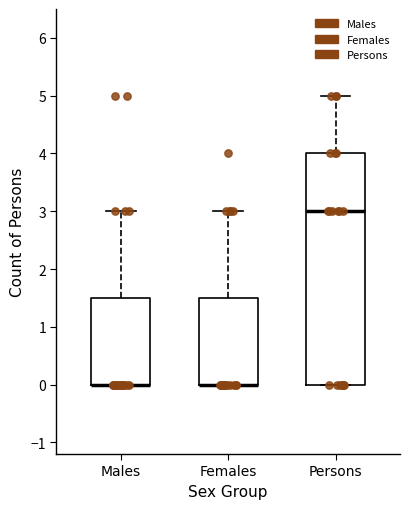

Reading left to right, transcribe this box plot: for each box, give where its median line is, the range the box spans, and where its two whiskers end, as read against the y-axis. The values are not printed on the chart, so give them approximately, as read against the axis.

Males: median 0.0 (drawn on the box's lower edge), box 0.0 to 1.5, whiskers 0.0 to 3.0
Females: median 0.0 (drawn on the box's lower edge), box 0.0 to 1.5, whiskers 0.0 to 3.0
Persons: median 3.0, box 0.0 to 4.0, whiskers 0.0 to 5.0